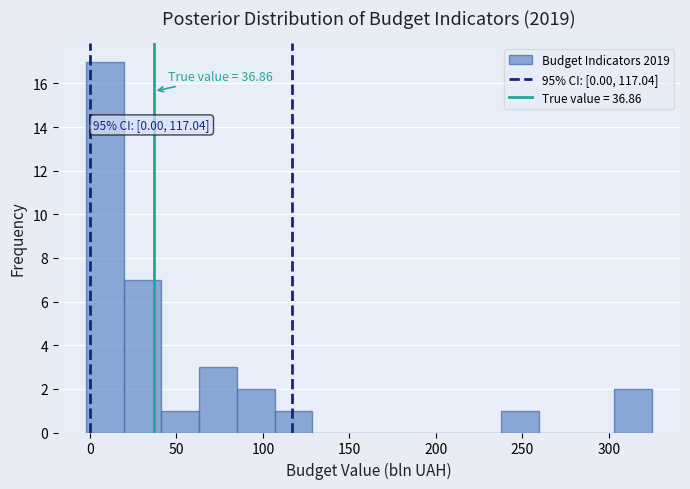

Which range on the x-axis has the tallest bar?

0 to 20